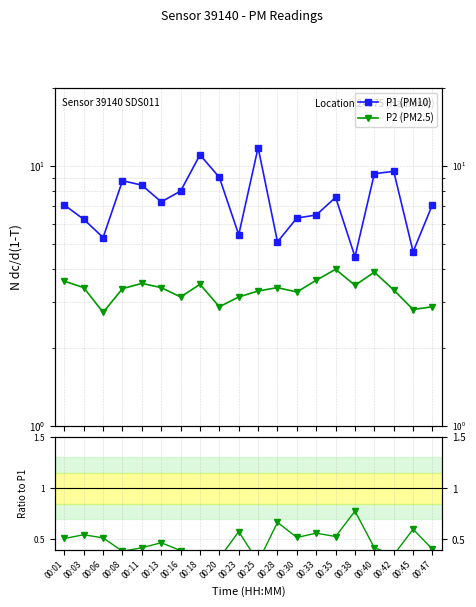

The value of P1 (PM10) at 00:18 is 11.0. True or false?

True